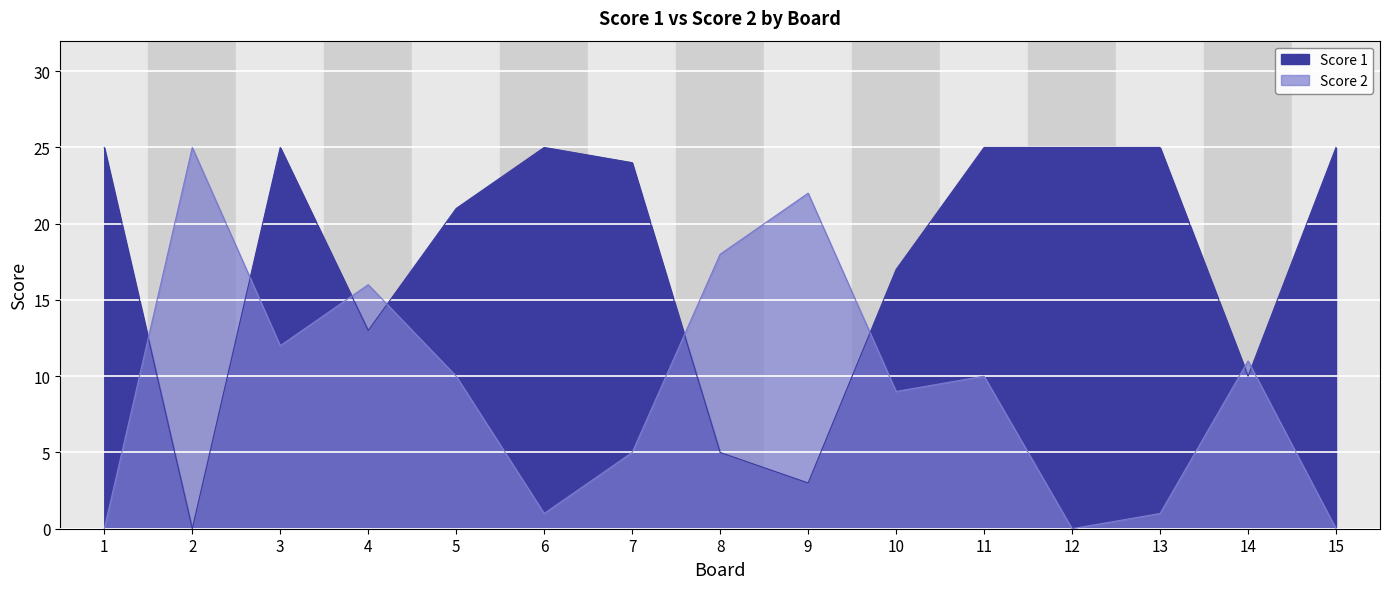

How many lines are shown in the chart?

2